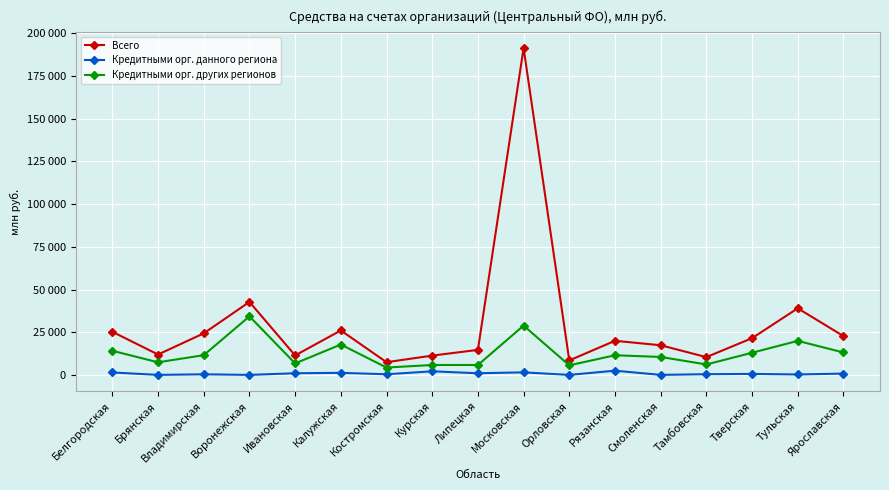

Is it true that Кредитными орг. других регионов equals 2587 at Костромская?

False